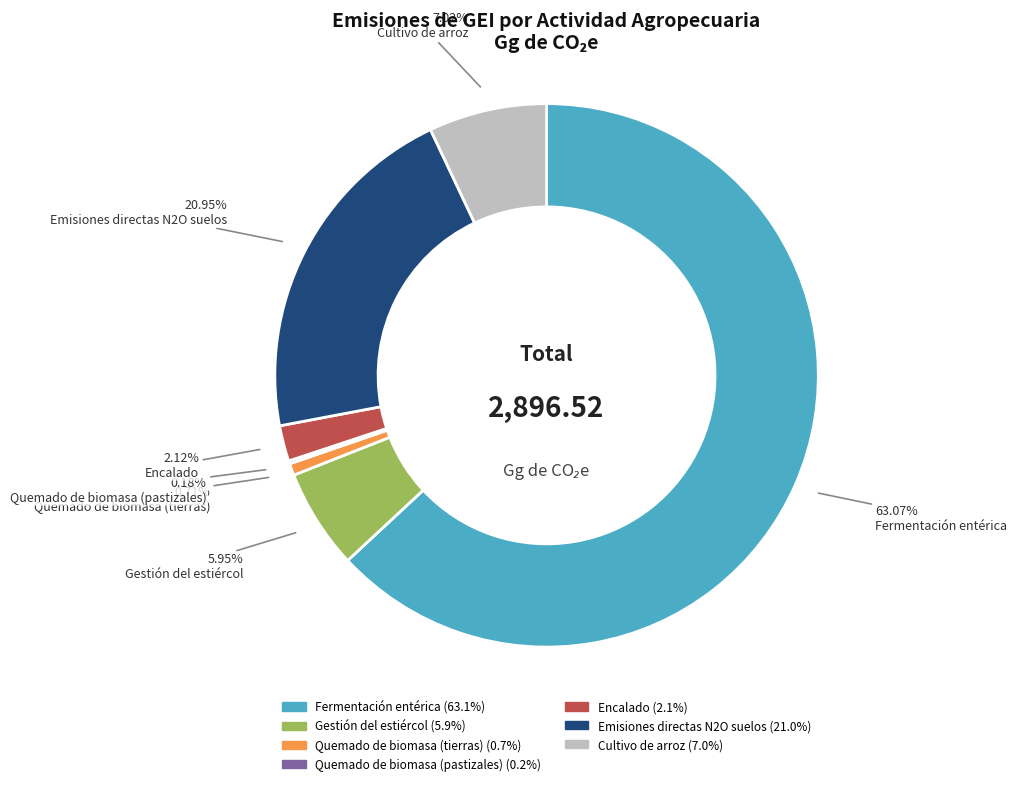

Is it true that Quemado de biomasa (tierras) is 1% of the pie?

True